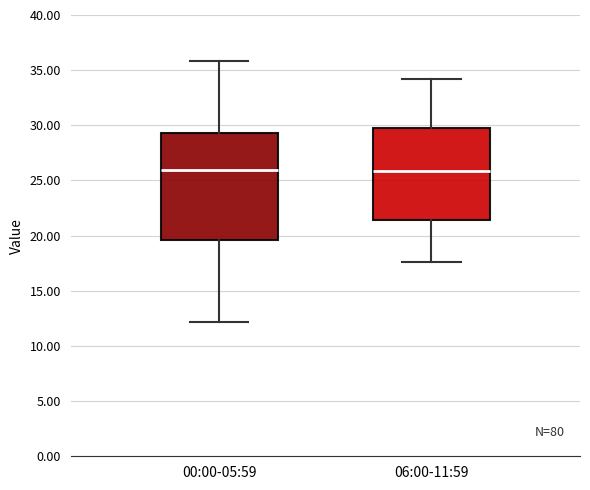

Reading left to right, read every box against the y-axis: the position of its median line, the range the box covers, and the ends of its whiskers. The values are not printed on the chart, so give them approximately, as read against the axis.

00:00-05:59: median 26.0, box 19.5 to 29.5, whiskers 12.0 to 36.0
06:00-11:59: median 26.0, box 21.5 to 30.0, whiskers 17.5 to 34.0